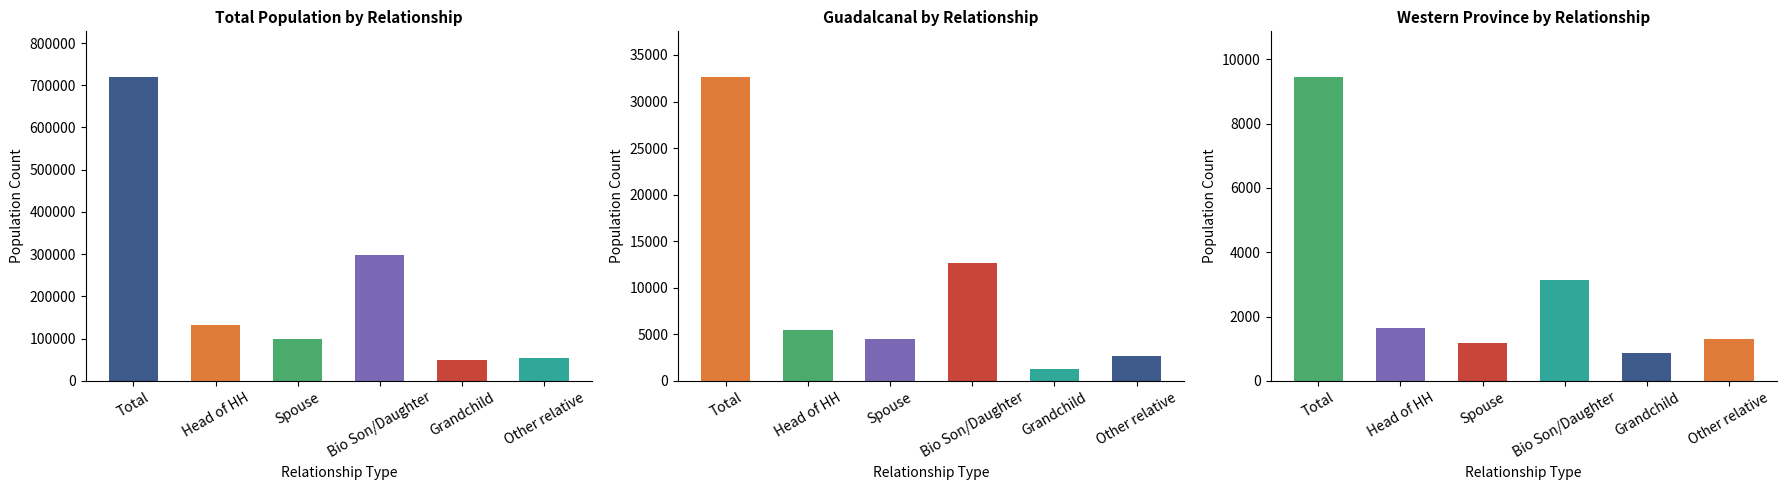

What is the sum of all Guadalcanal values?

59128